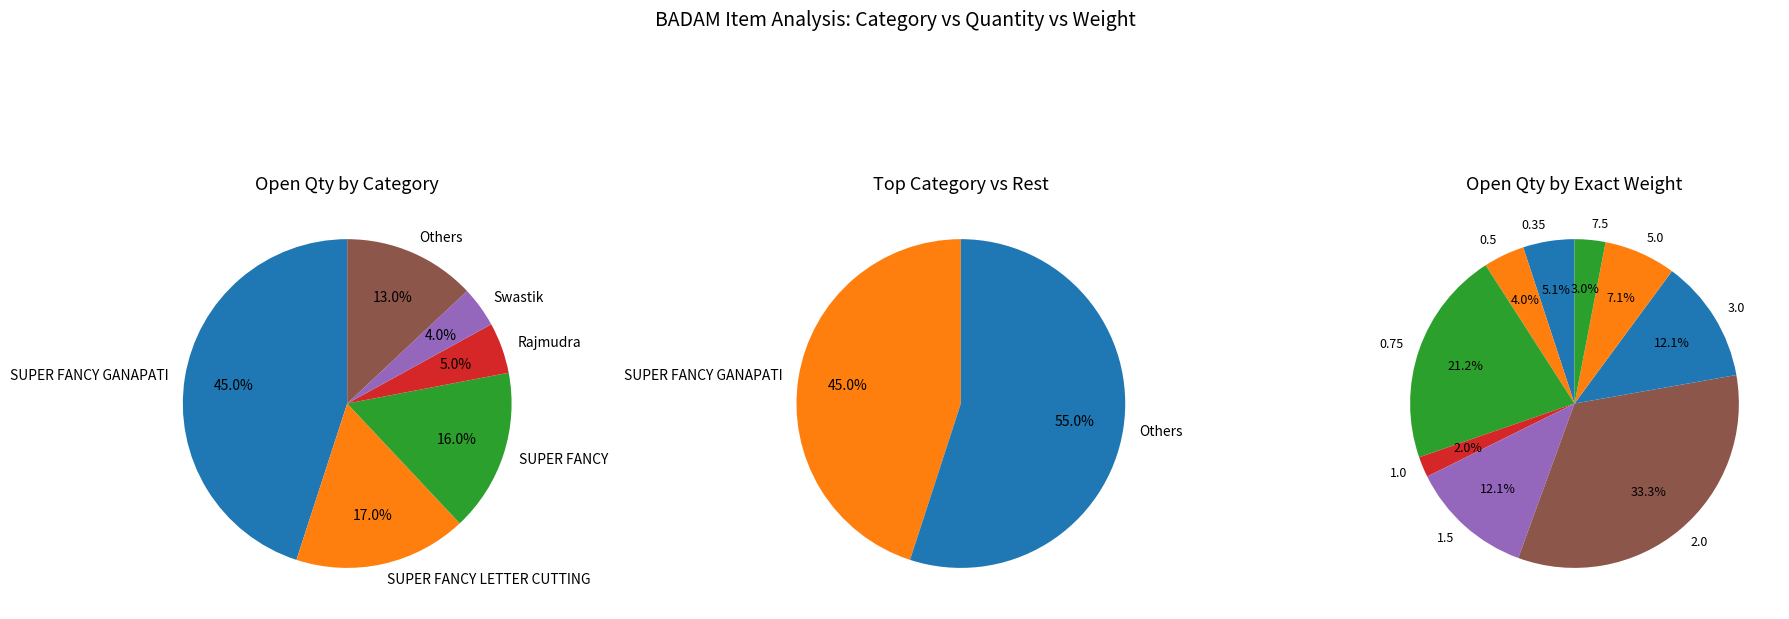

Is it true that Swastik is 4% of the pie?

True